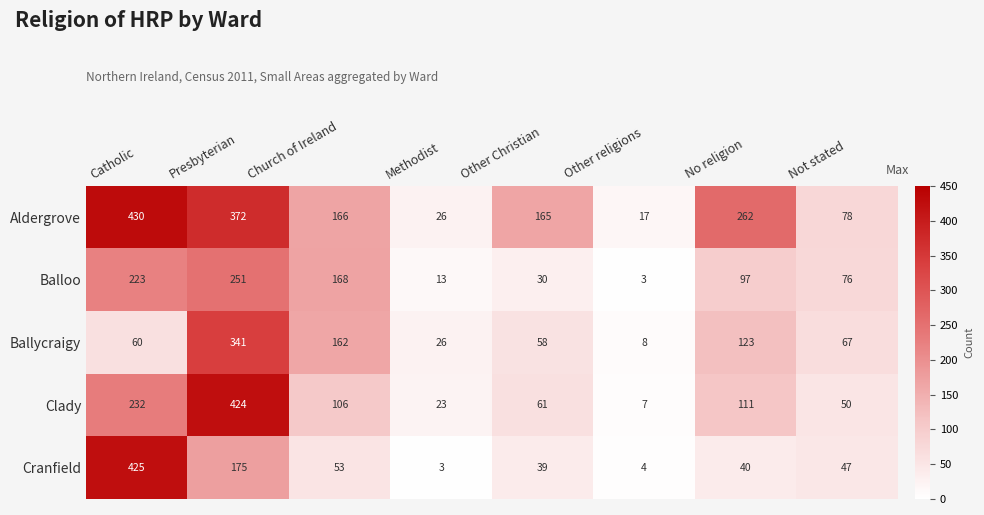

At Catholic, list the series in order from largest to smallest.

Aldergrove, Cranfield, Clady, Balloo, Ballycraigy